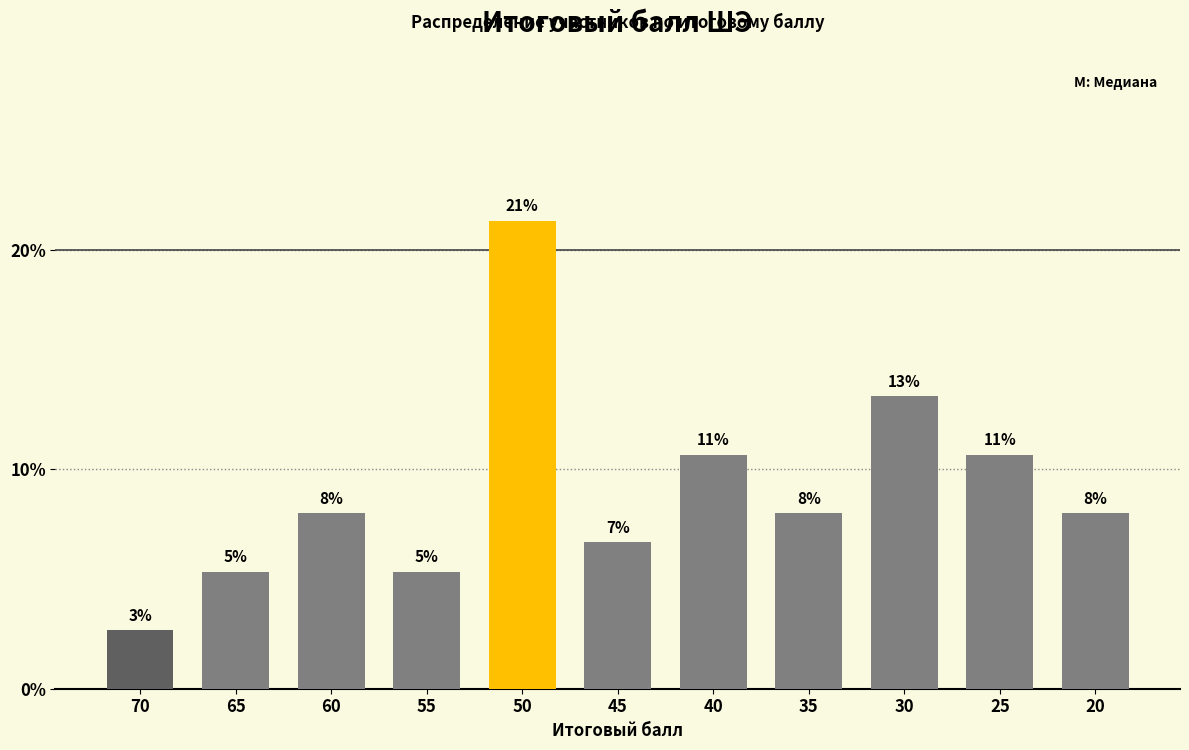

Approximately how many times larger is the value at 65 compared to 70?

2.0